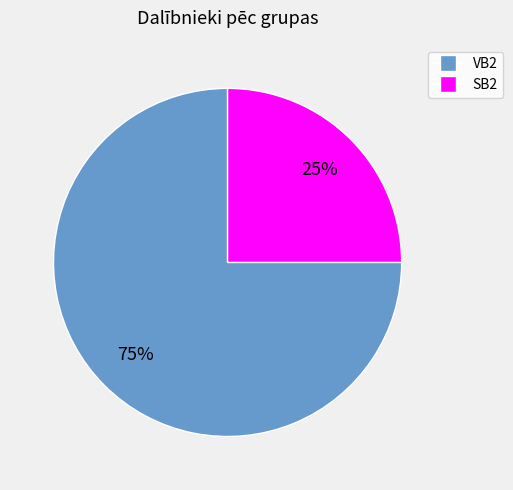

The SB2 slice represents 37% of the pie. True or false?

False